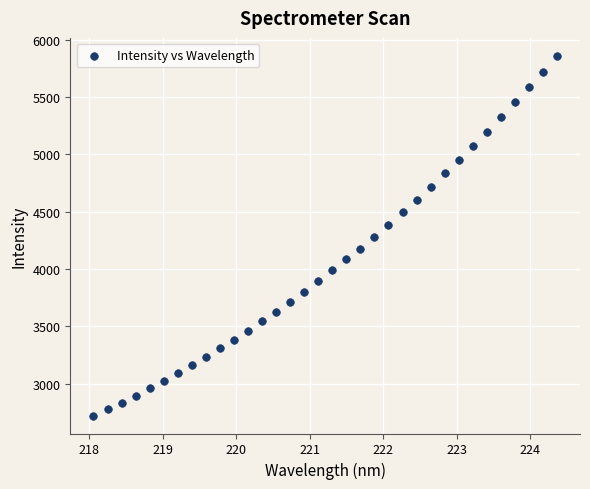

What is the range of Y values (max minus min)?

3140.0